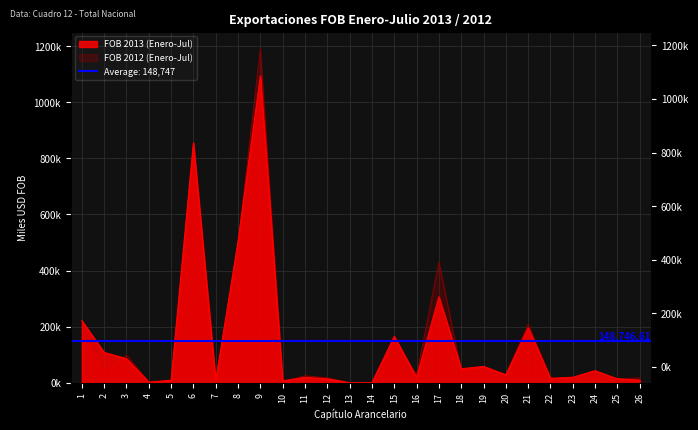

At which category does FOB 2012 (Enero-Jul) reach its first local valley?

2